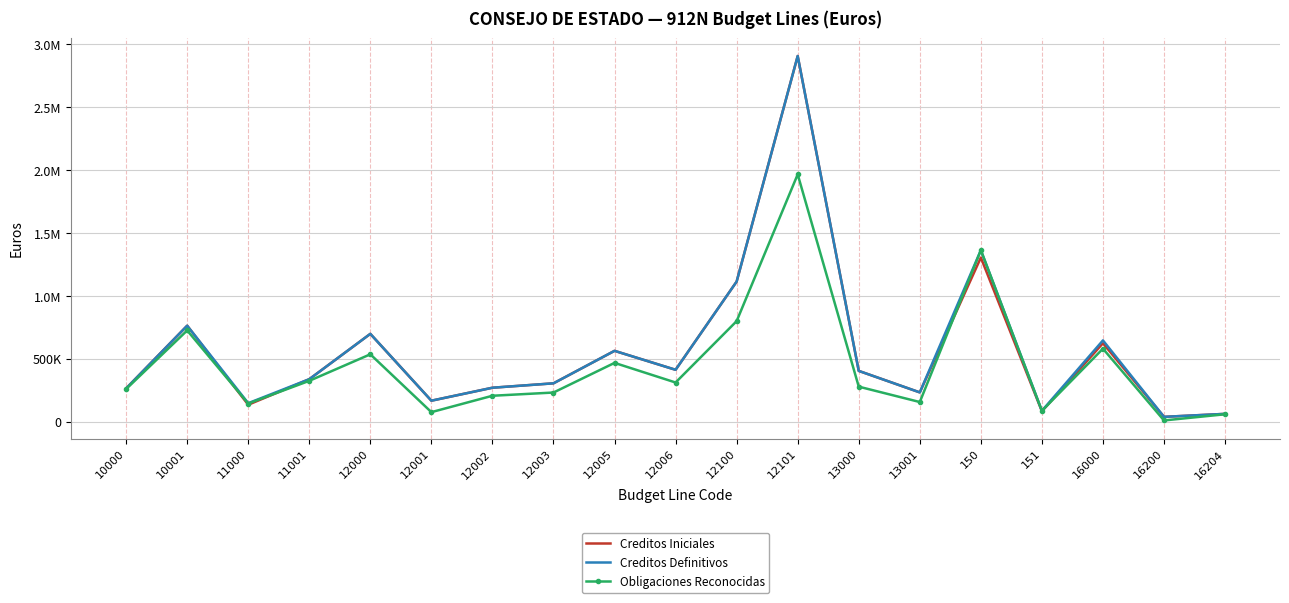

What is the sum of the Creditos Definitivos values at 12003 and 10001?

1068650.0